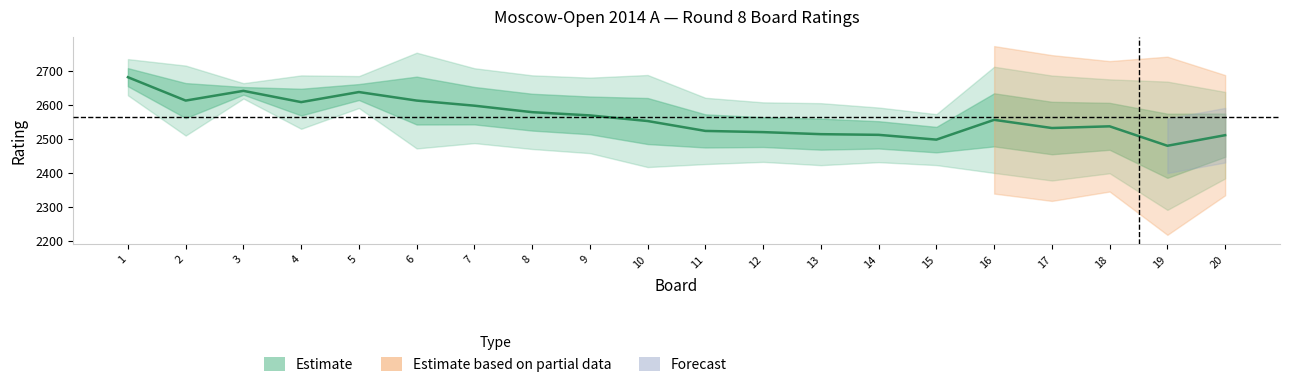

Which label corresponds to the largest value in the chart?

1